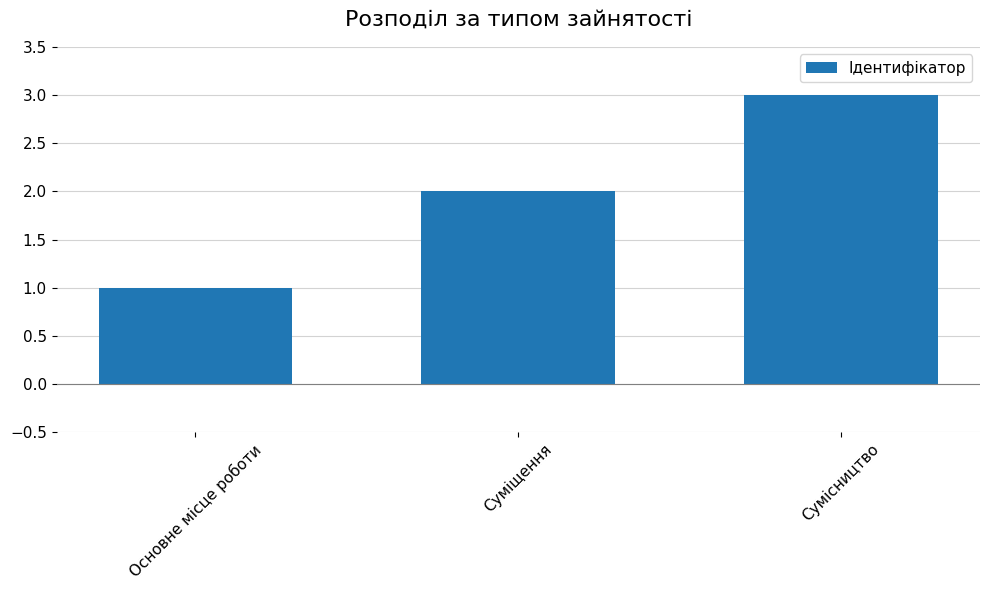

How many distinct data groups are displayed?

1